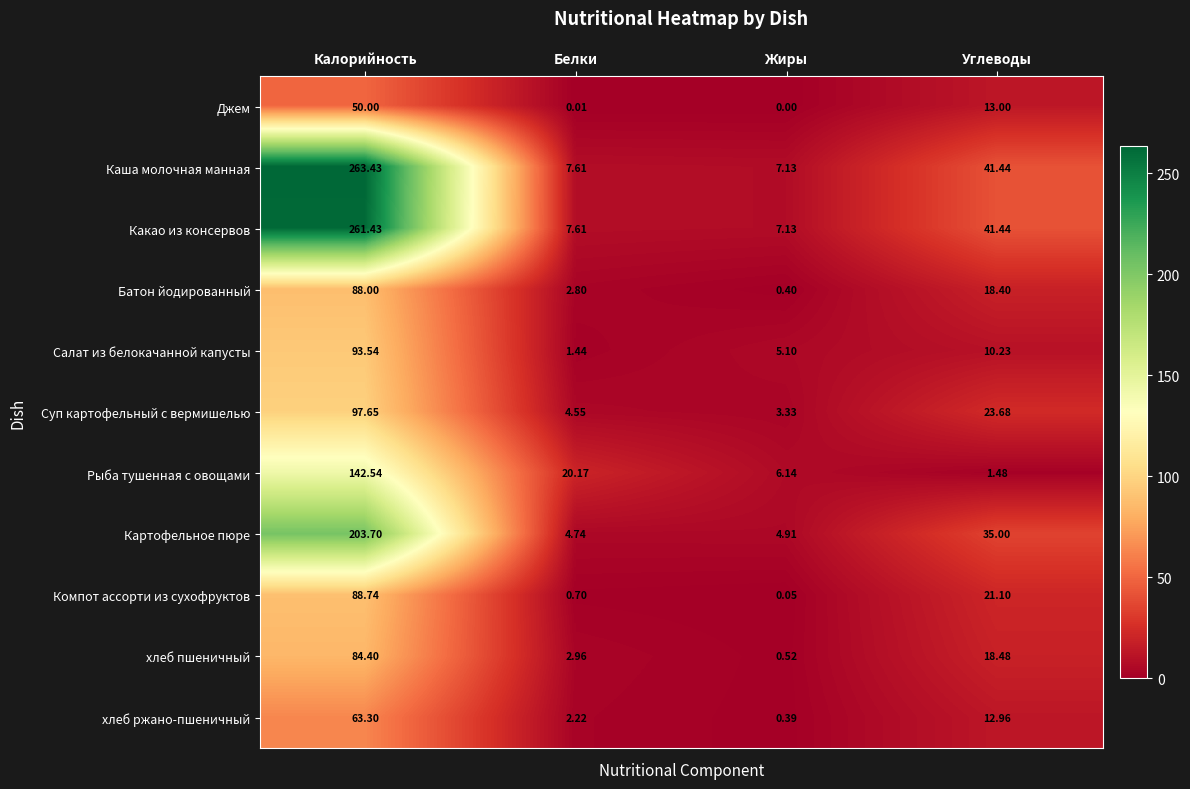

How many data points does each series have?

4